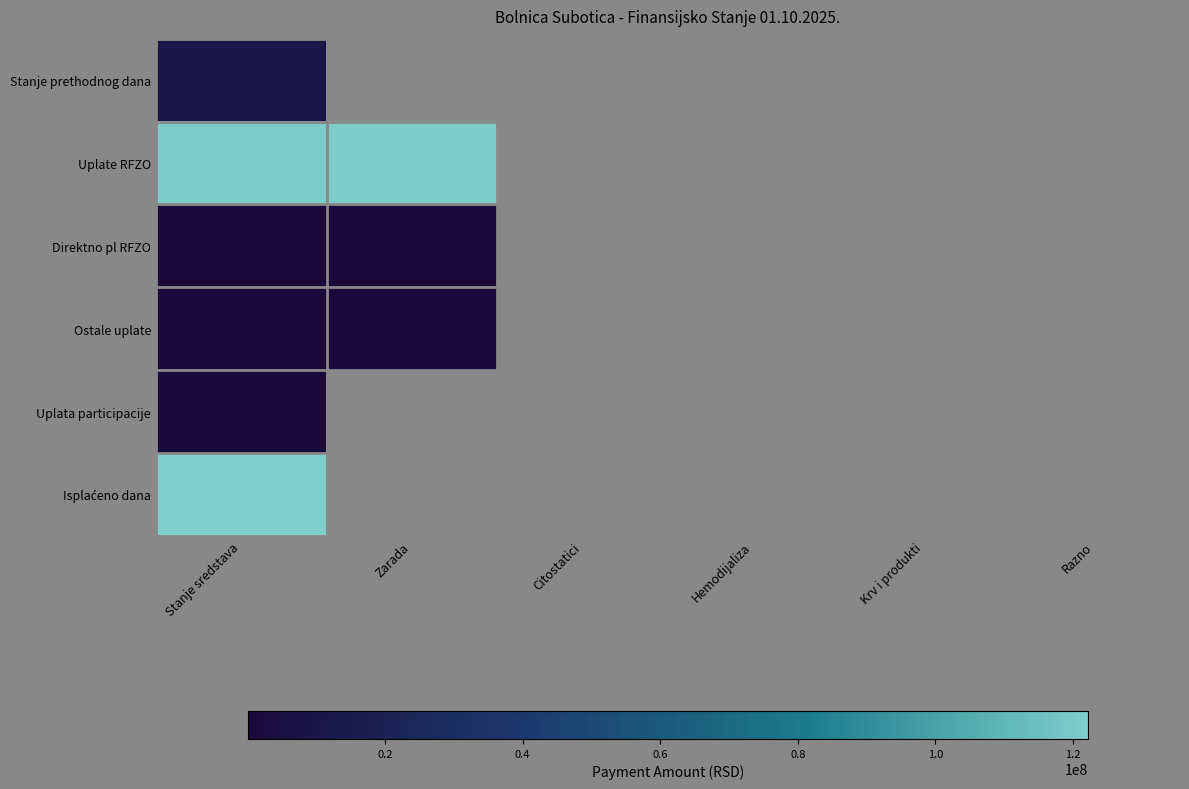

At which category does the chart reach its minimum across all series?

Stanje sredstava